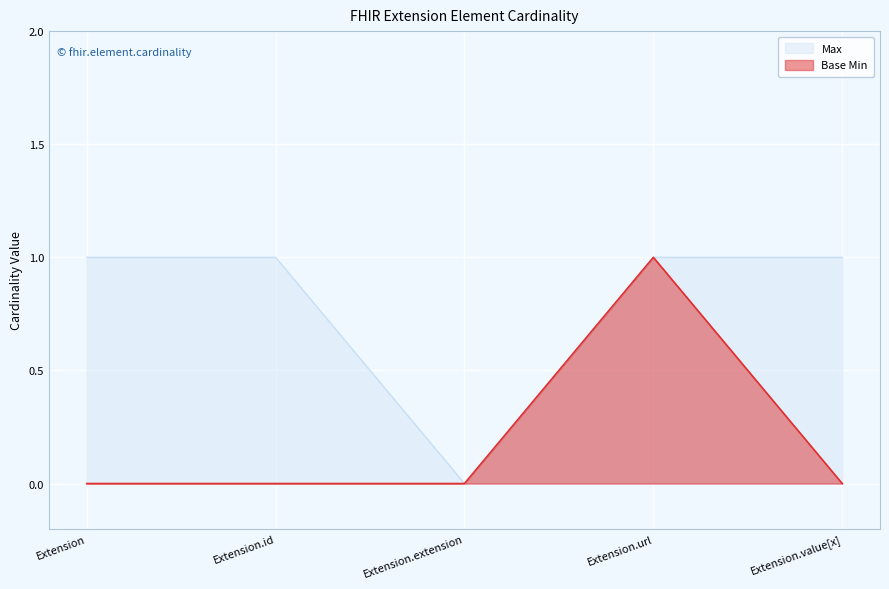

Is the value of Max at Extension.id greater than the value of Base Min at Extension.extension?

Yes